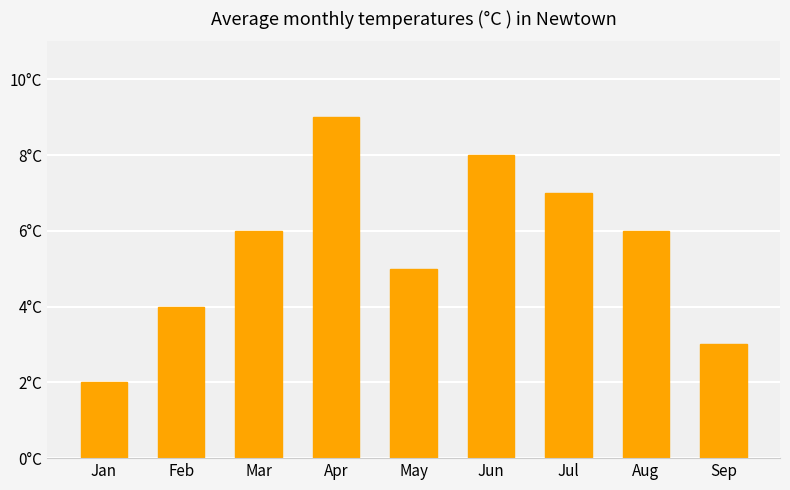

Does the chart contain stacked bars?

No